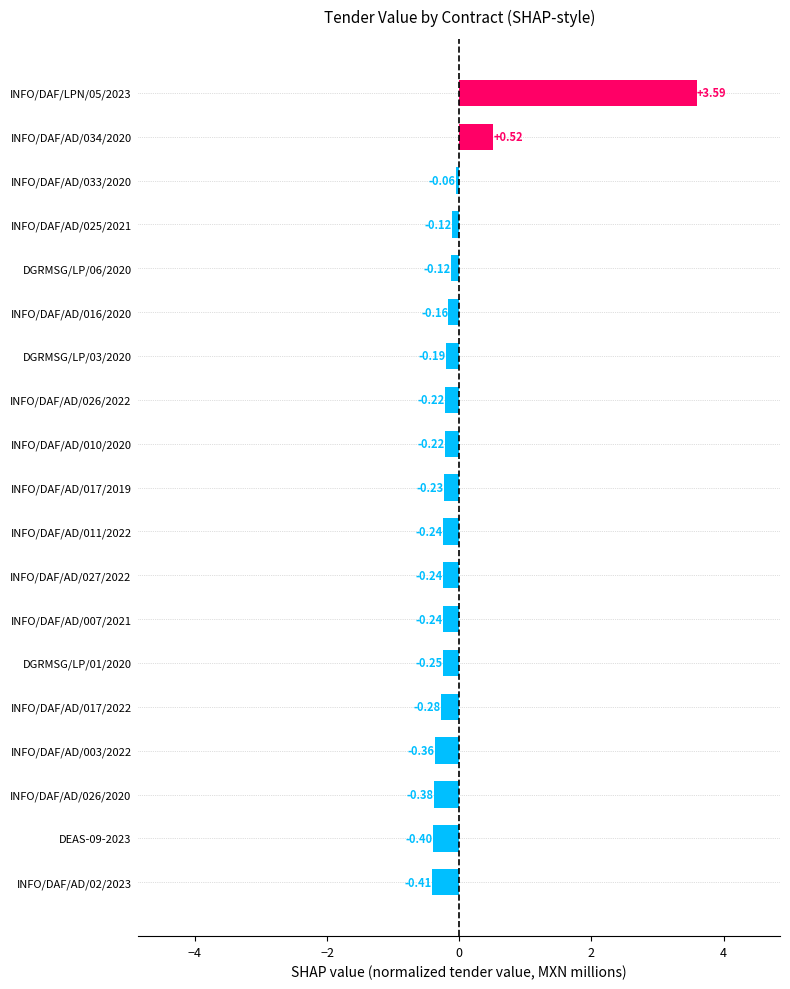

What is the difference between the maximum and minimum values?

4.0